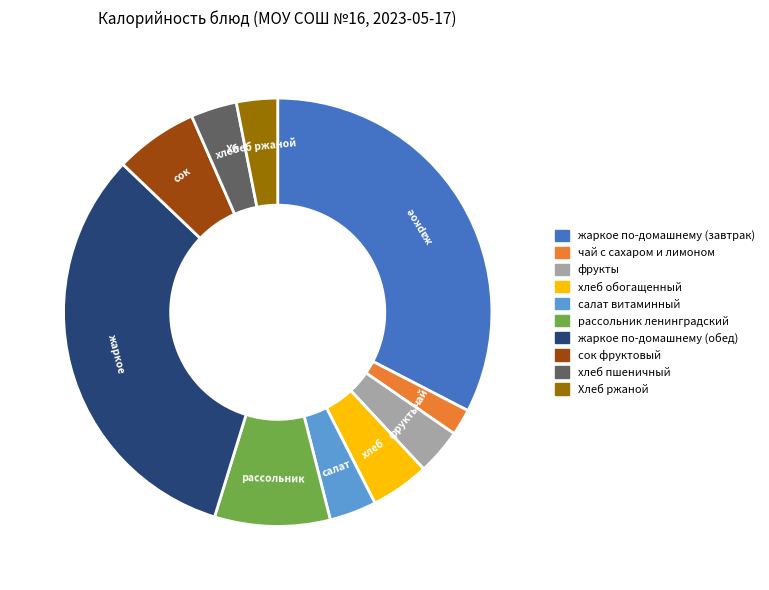

Between фрукты and жаркое по-домашнему (обед), which is larger?

жаркое по-домашнему (обед)